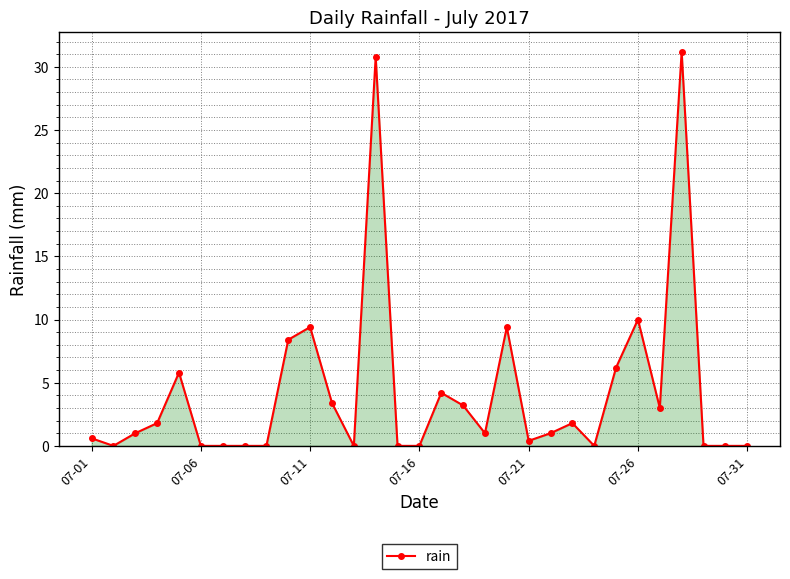

What is the value of the 14th point from the left?

30.8